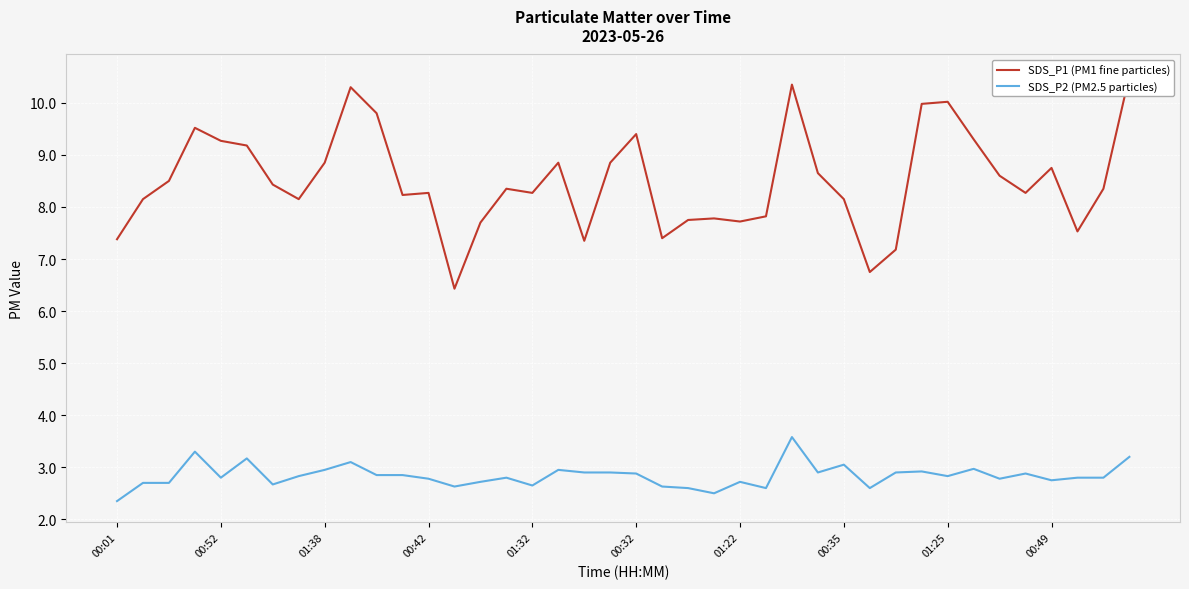

Is it true that SDS_P2 (PM2.5 particles) equals 3.0 at 00:35?

True